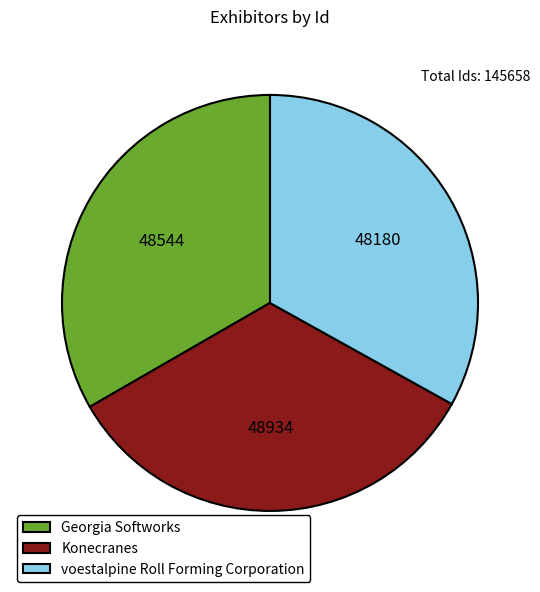

What is the ratio of the value at Georgia Softworks to the value at voestalpine Roll Forming Corporation?

1.0